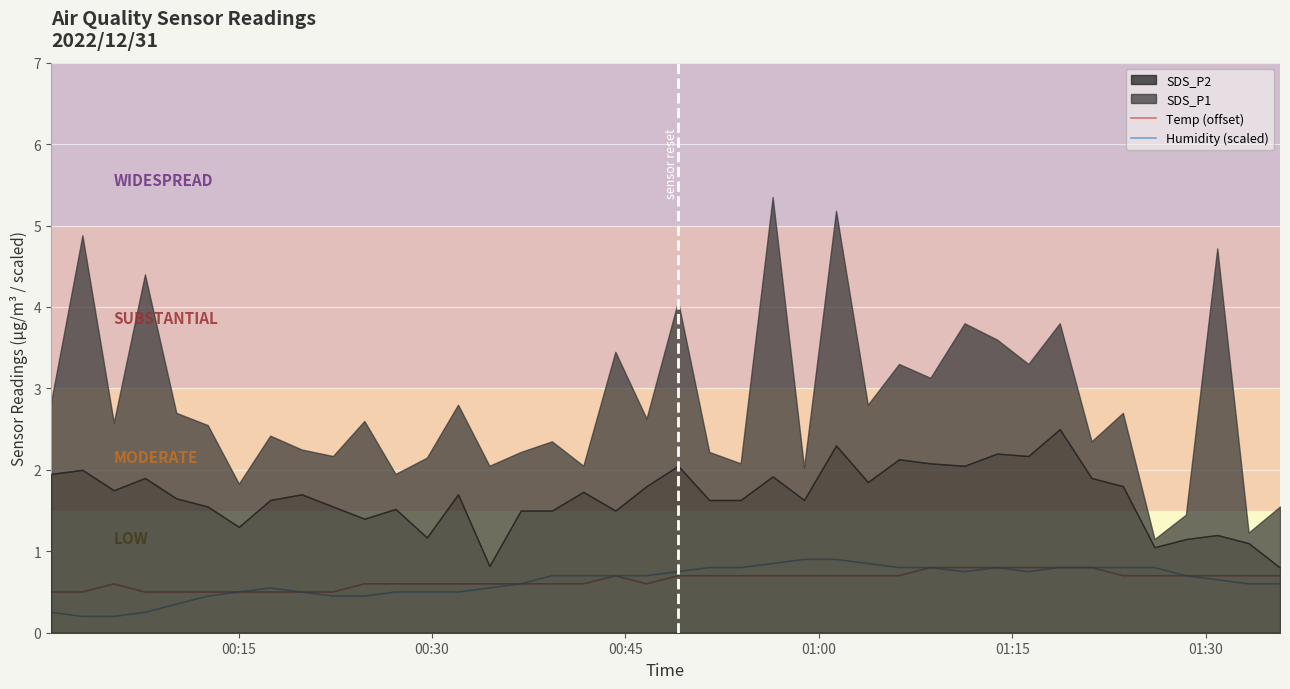

True or false: Temp (offset) and Humidity (scaled) cross at least once.

True